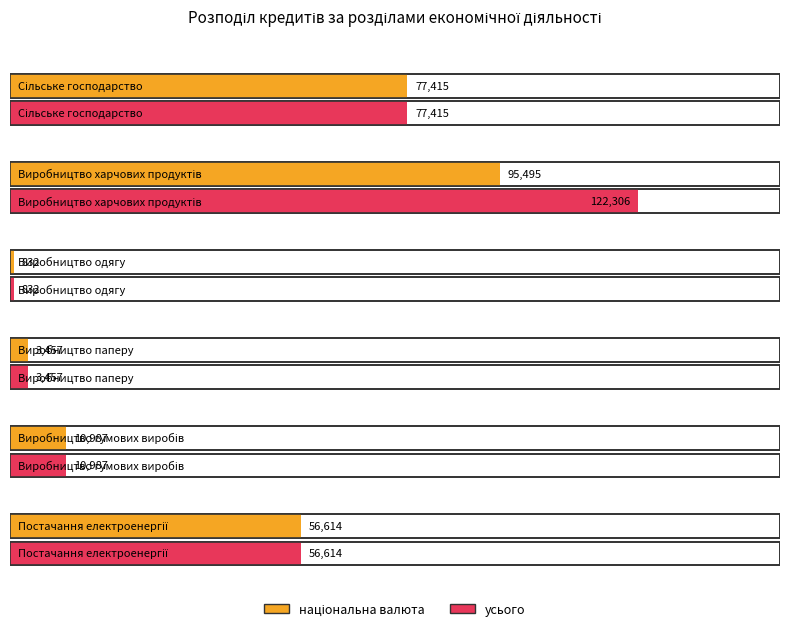

What is the minimum value for національна валюта?

832.5